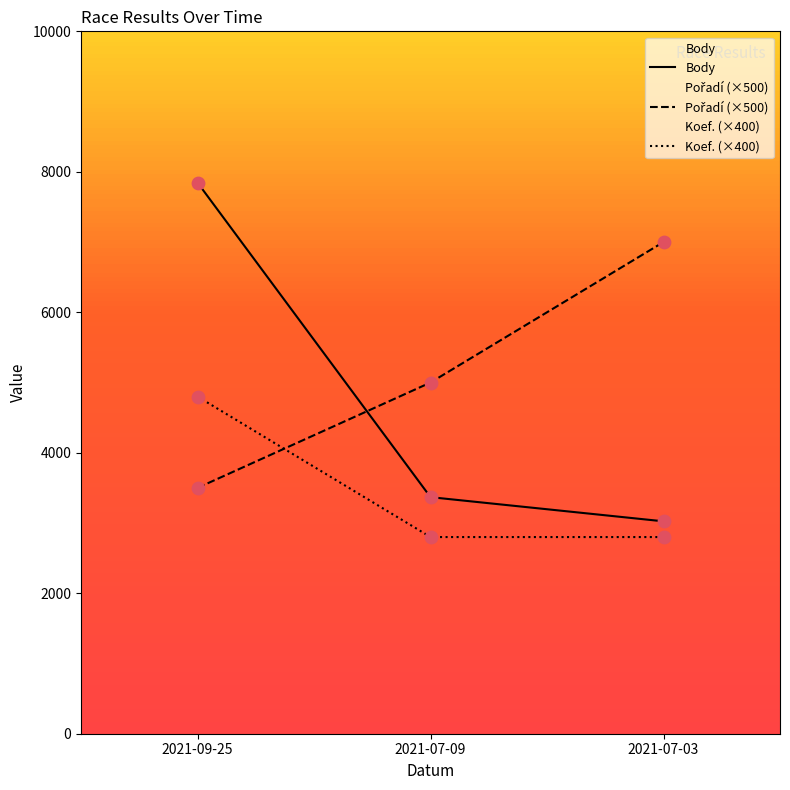

At which category is the sum across all series the highest?

2021-09-25